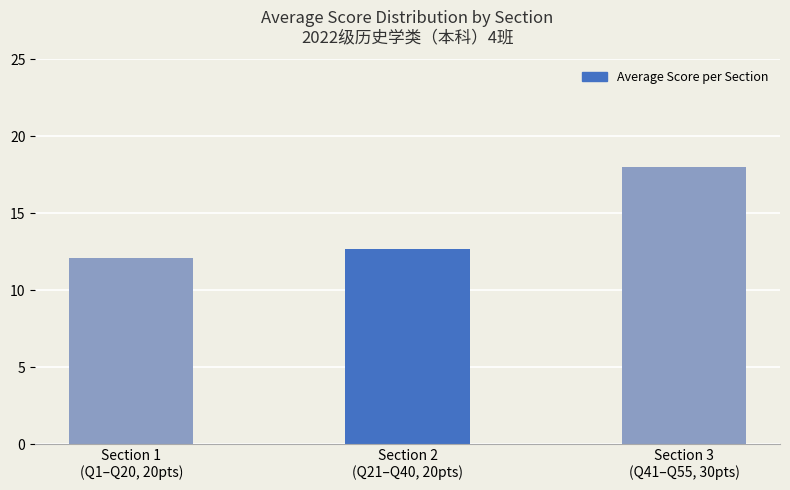

Is it true that the value at Section 3
(Q41–Q55, 30pts) is 4.4?

False